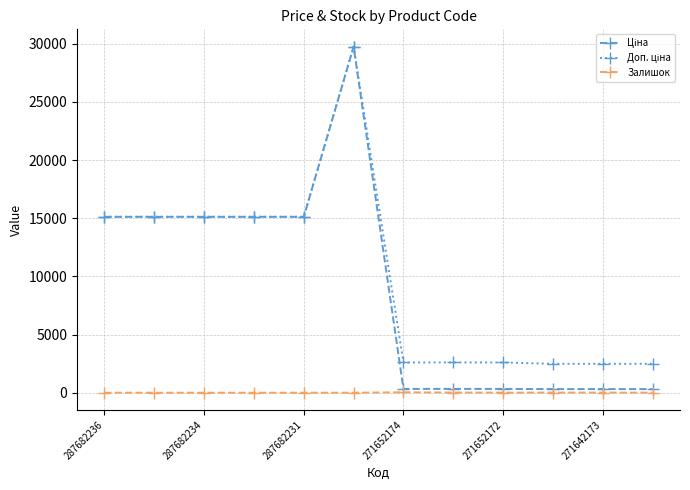

At how many categories does at least one series exceed 6111?

6